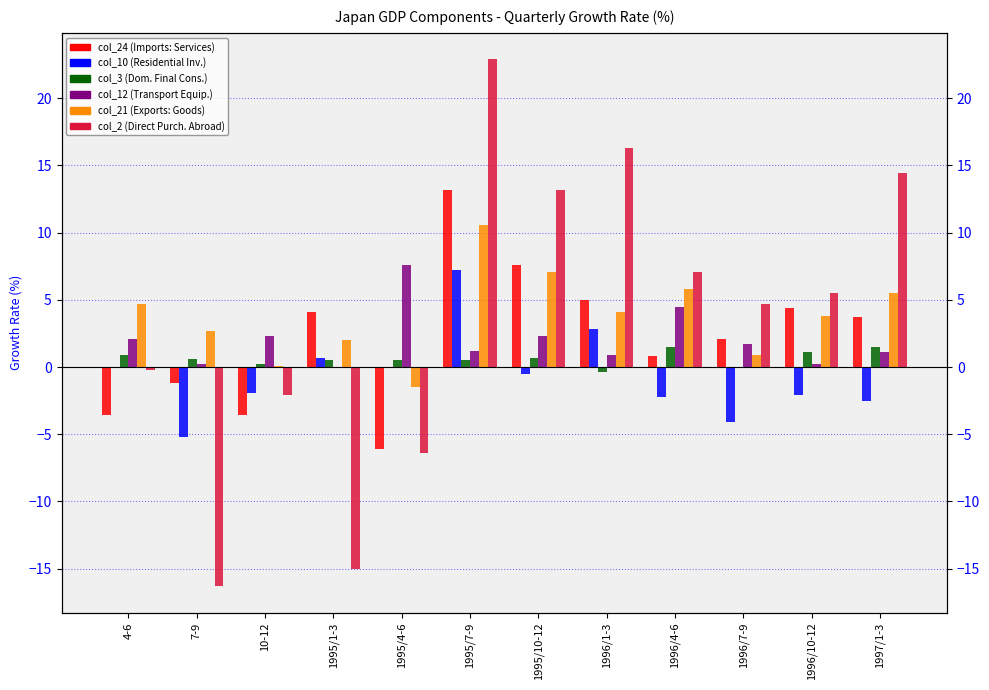

What is the maximum value shown in the chart?

22.9